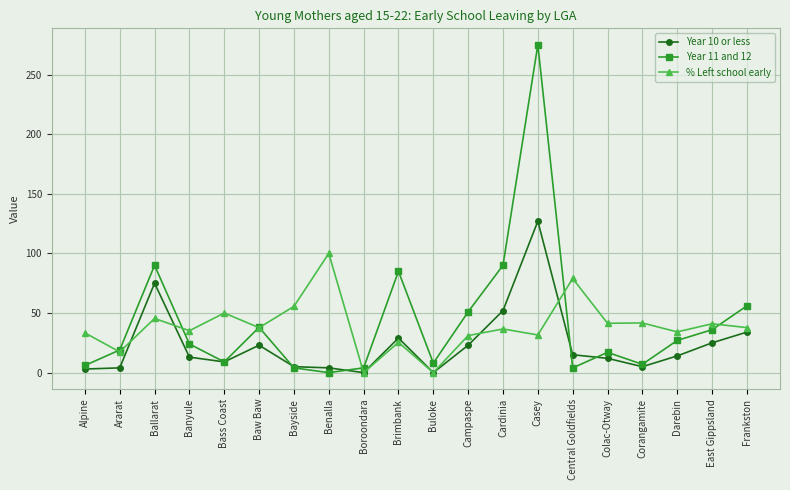

True or false: Year 11 and 12 has more than 1 points higher than both neighbors.

True